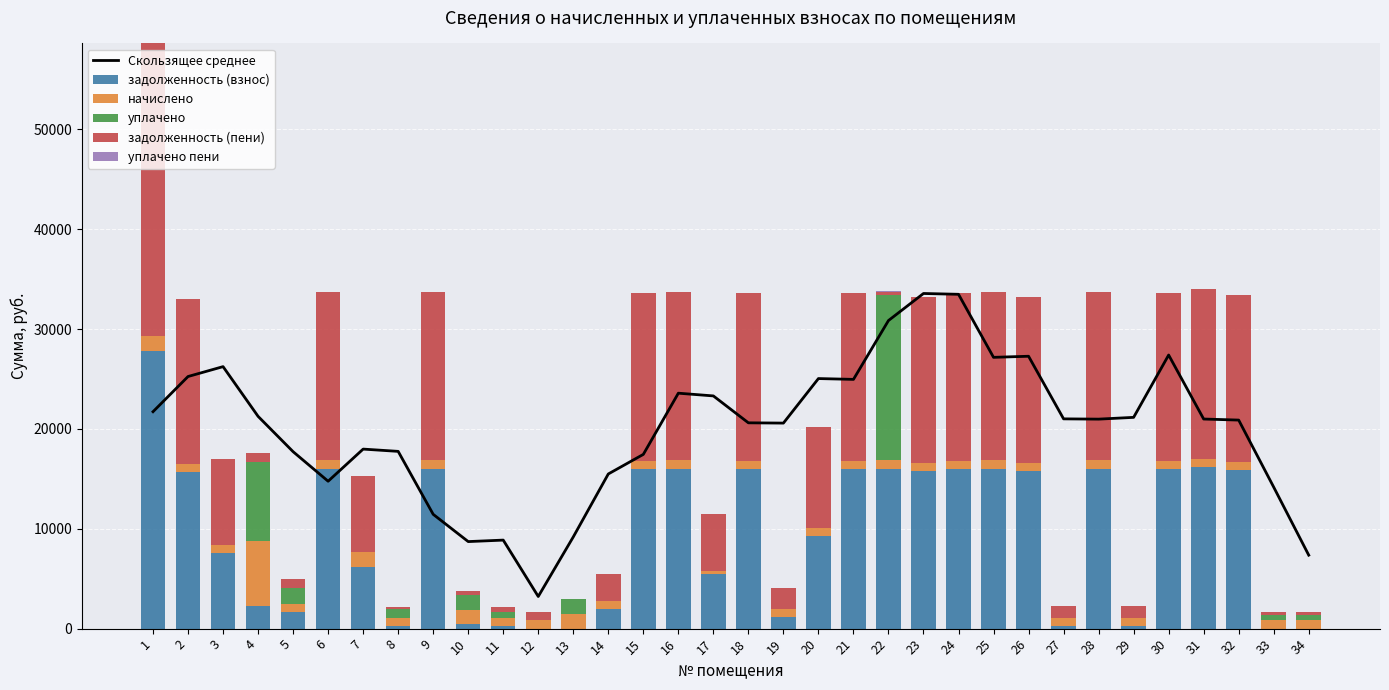

What is the greatest value displayed?

33557.2